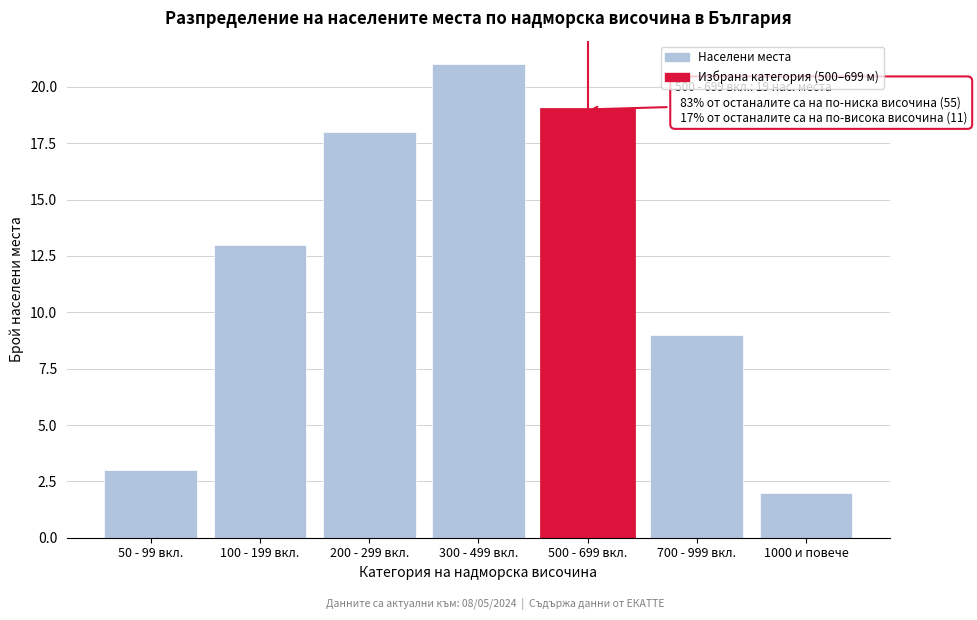

Reading left to right, transcribe all the data shown in this chart.

3	13	18	21	19	9	2